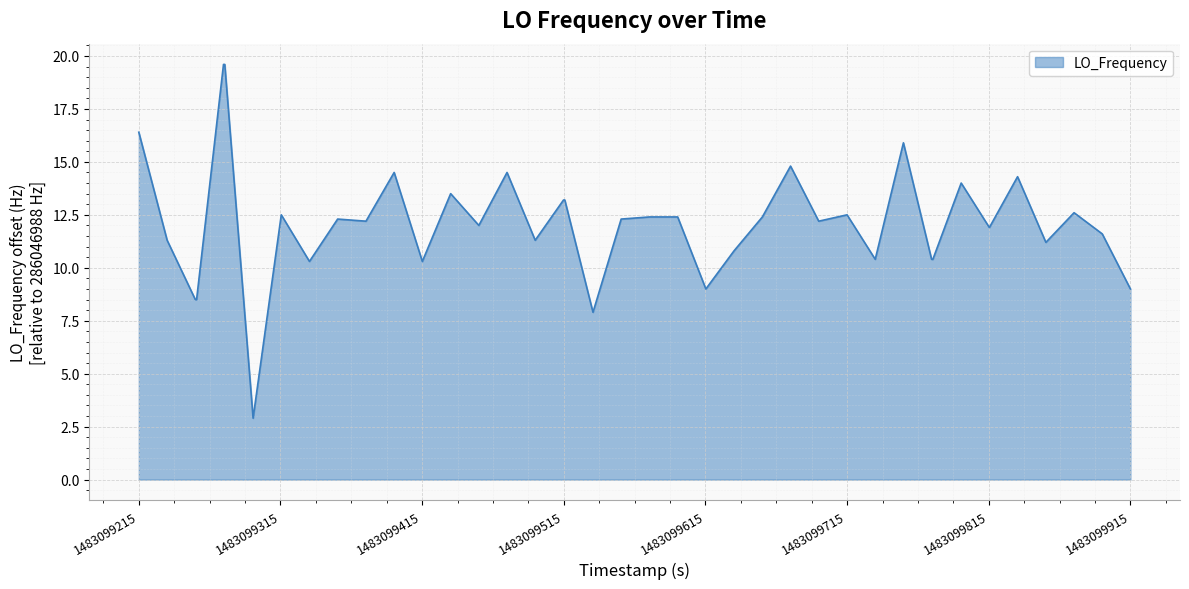

What is the maximum value shown in the chart?

19.6